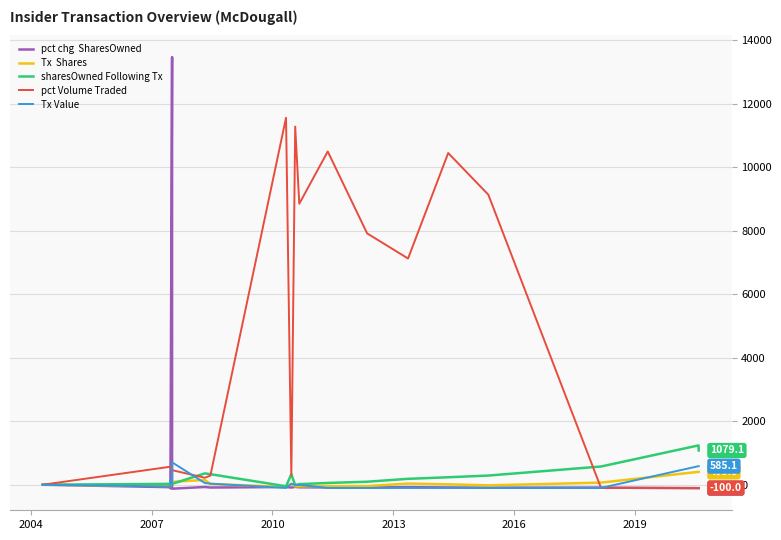

How many times do sharesOwned Following Tx and pct chg  SharesOwned cross each other?

2